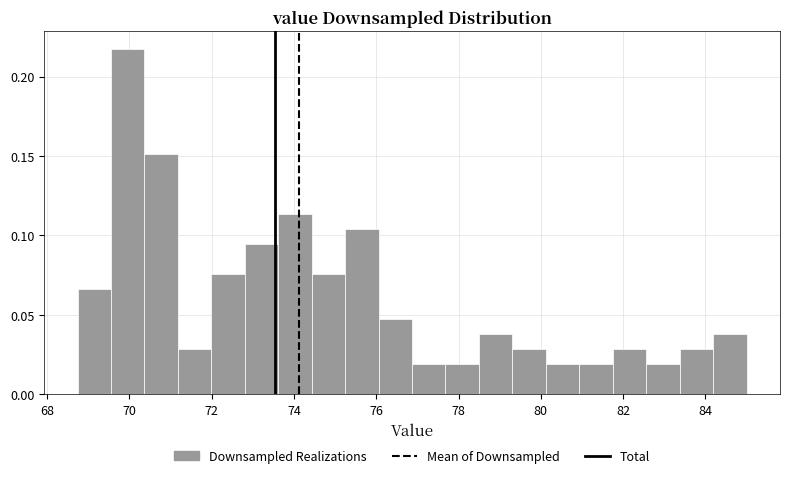

Reading left to right, transcribe this chart: for each bar, give the range it covers on the x-axis and its height. Neither the bar edges nor the heights are printed on the chart, so give them approximately, as read against the axes.

68.8 to 69.6: 0.065
69.6 to 70.4: 0.220
70.4 to 71.2: 0.150
71.2 to 72.0: 0.030
72.0 to 72.8: 0.075
72.8 to 73.6: 0.095
73.6 to 74.4: 0.115
74.4 to 75.2: 0.075
75.2 to 76.0: 0.105
76.0 to 76.8: 0.045
76.8 to 77.6: 0.020
77.6 to 78.4: 0.020
78.4 to 79.4: 0.040
79.4 to 80.2: 0.030
80.2 to 81.0: 0.020
81.0 to 81.8: 0.020
81.8 to 82.6: 0.030
82.6 to 83.4: 0.020
83.4 to 84.2: 0.030
84.2 to 85.0: 0.040